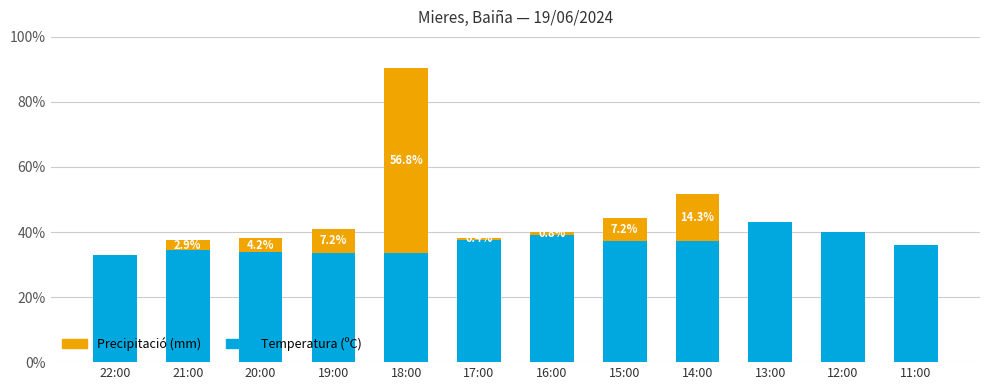

Are the bars horizontal?

No